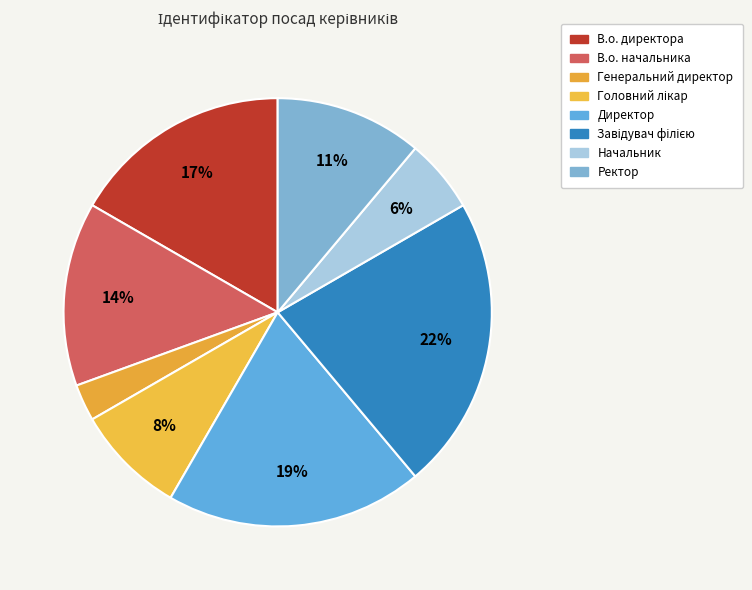

What is the largest slice in the pie chart?

Завідувач філією